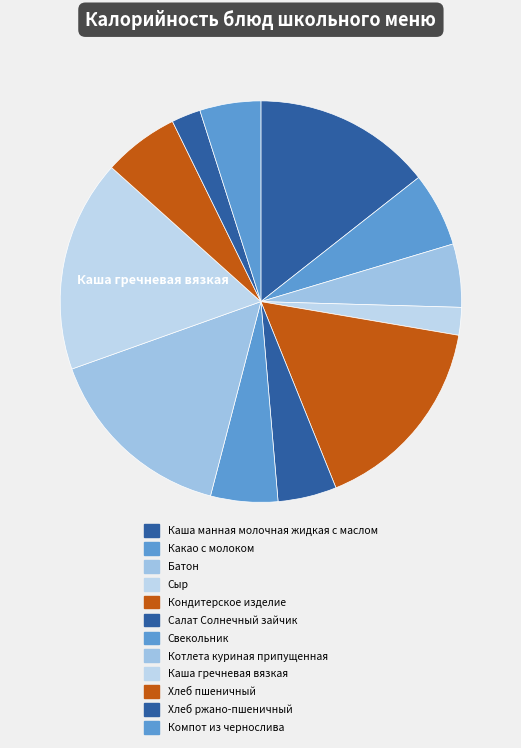

To the nearest percent, what is the average slice percentage?

8%